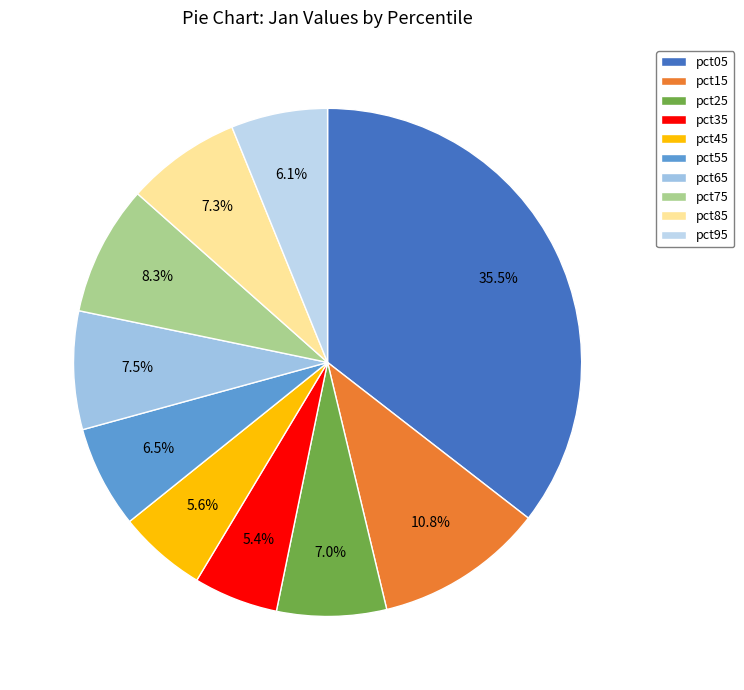

Is it true that pct05 is 28% of the pie?

False